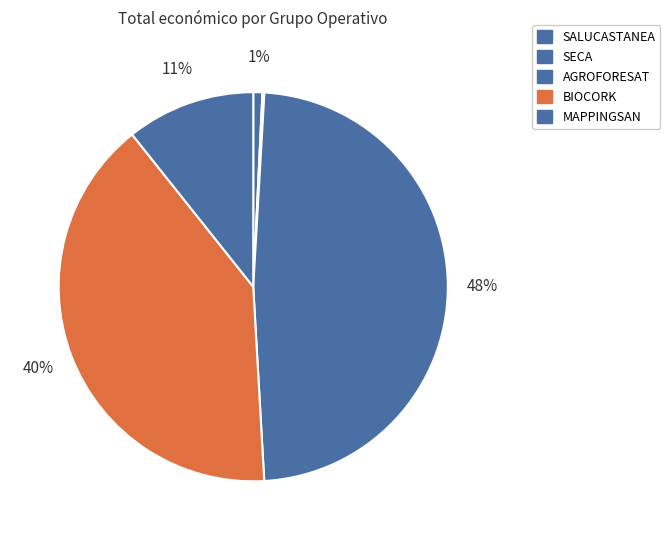

How many slices are in this pie chart?

5